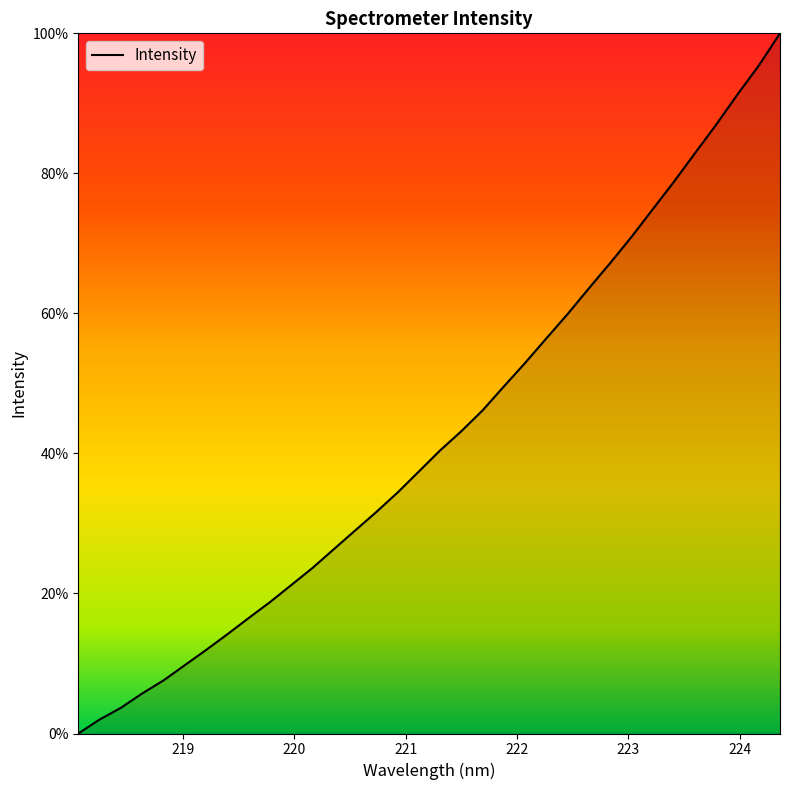

What is the difference between the maximum and minimum values?

100.0